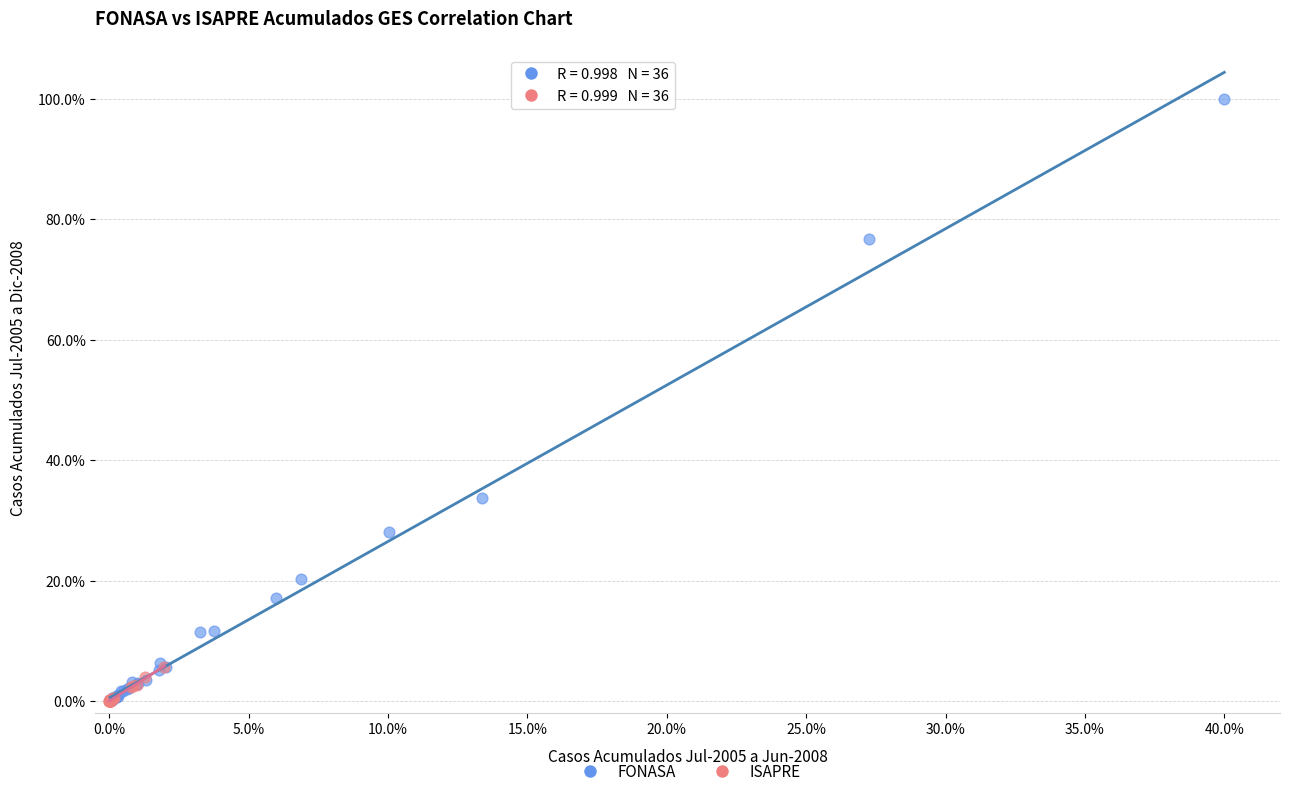

Which series contains the highest Y value?

FONASA